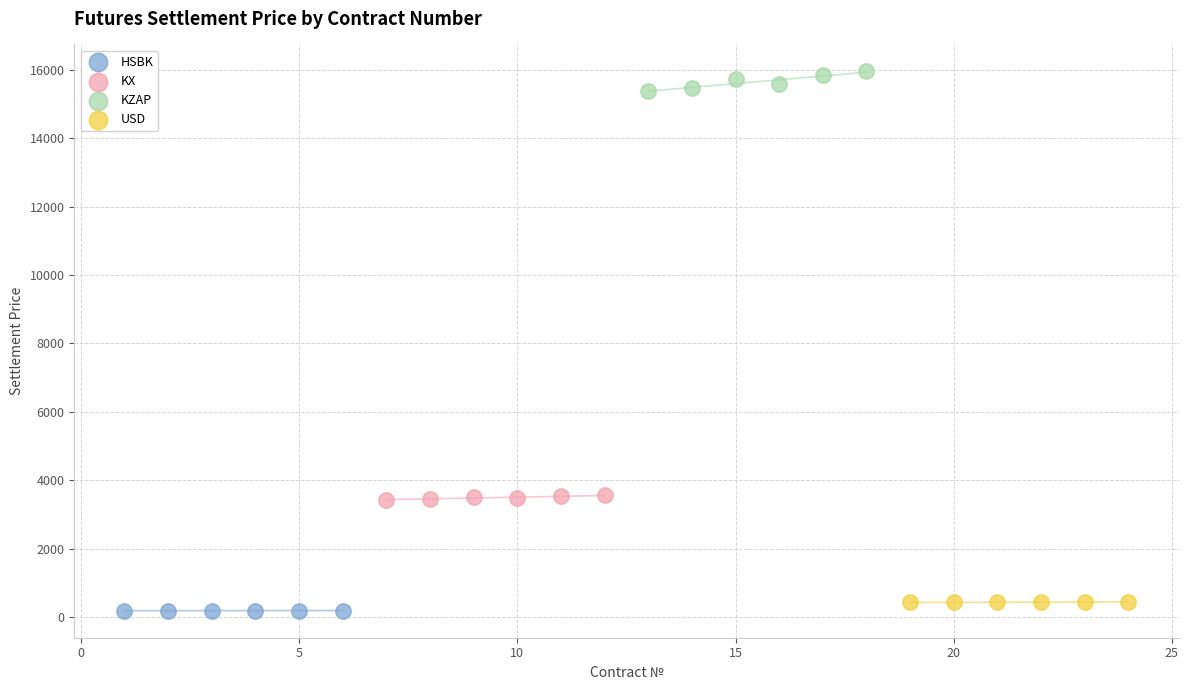

Which series reaches the maximum Y coordinate?

KZAP